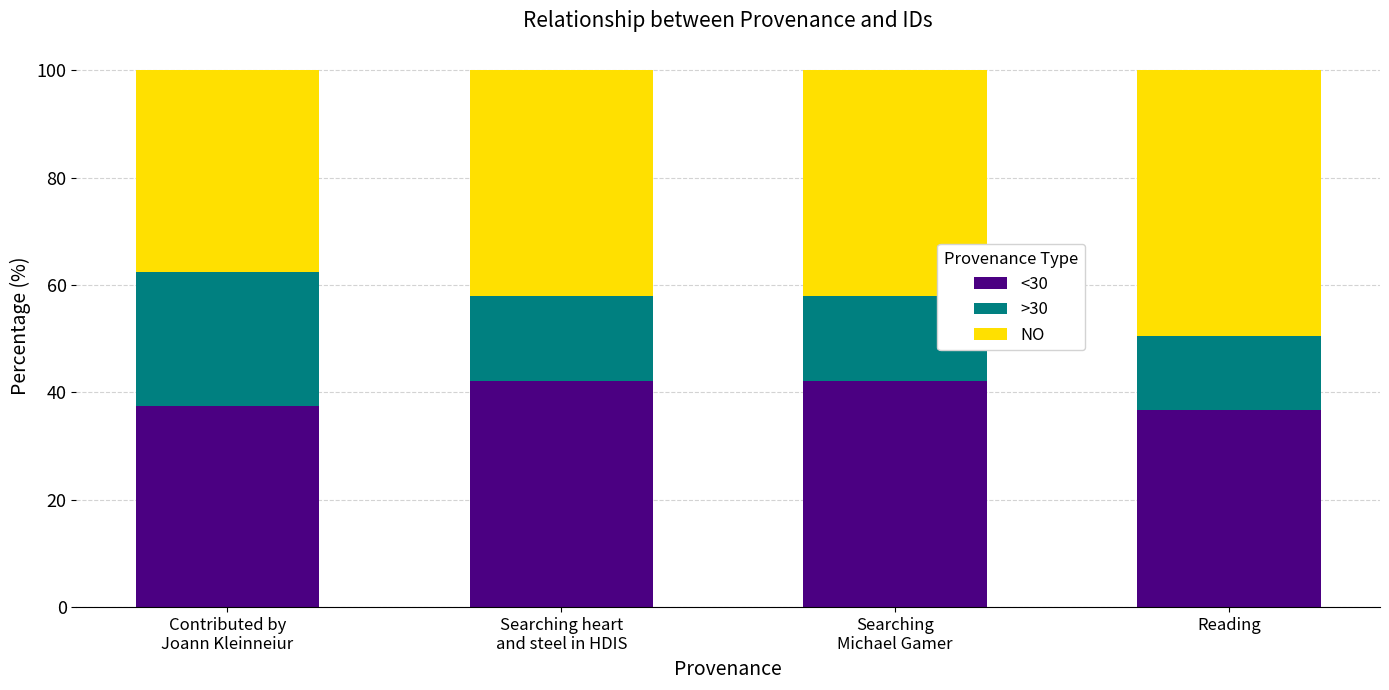

What is the highest value of the <30 series?

42.1